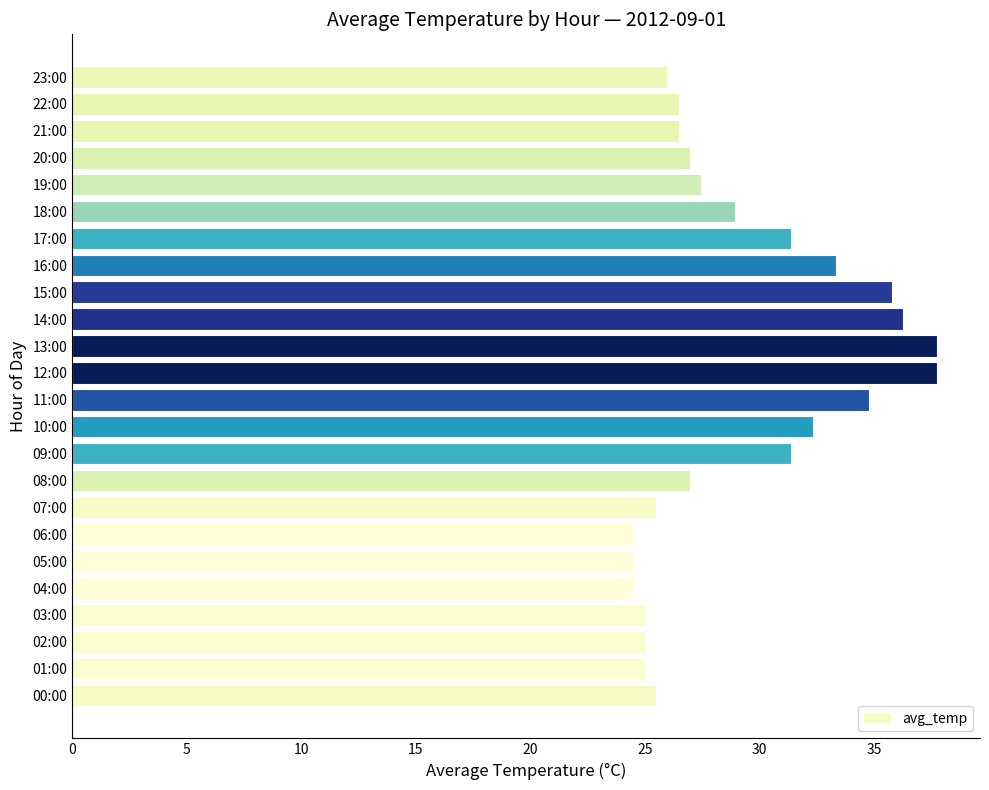

What is the average value?

29.1